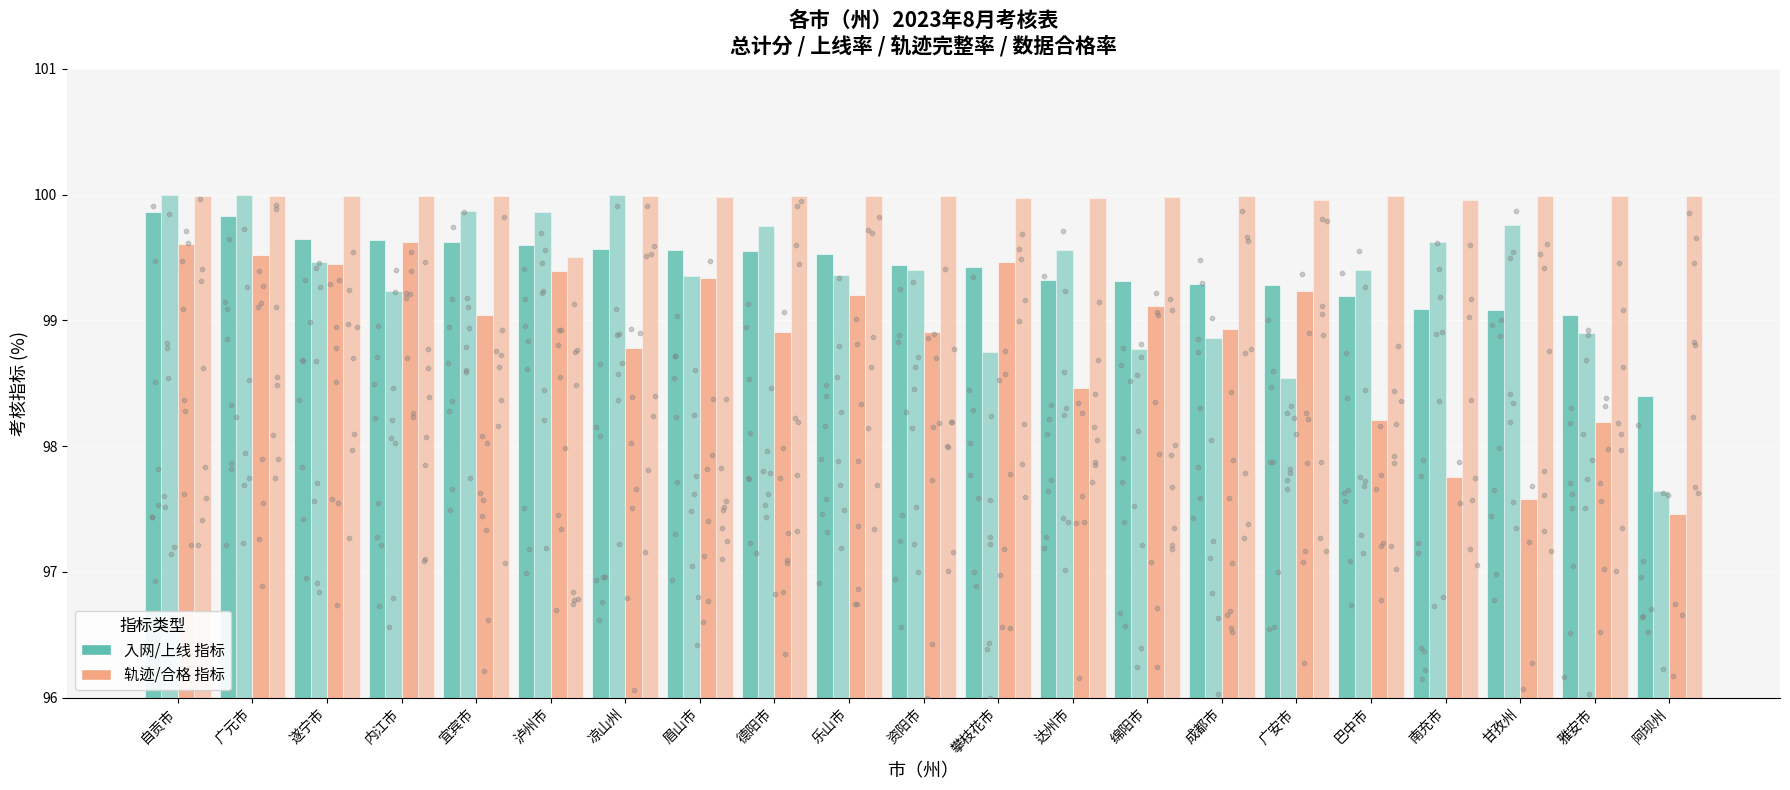

Which series has the largest total across all categories?

数据合格率(%)